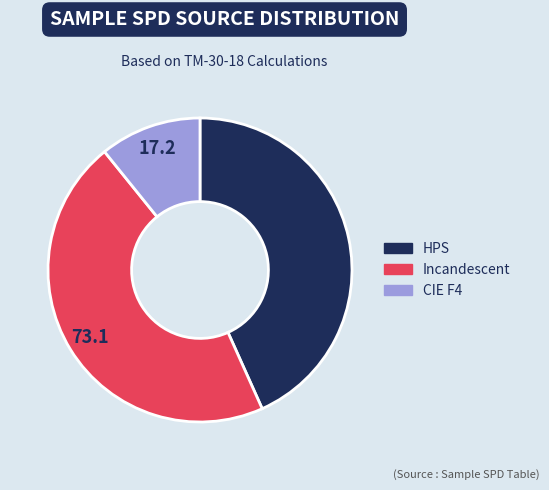

True or false: CIE F4 accounts for 25% of the total.

False